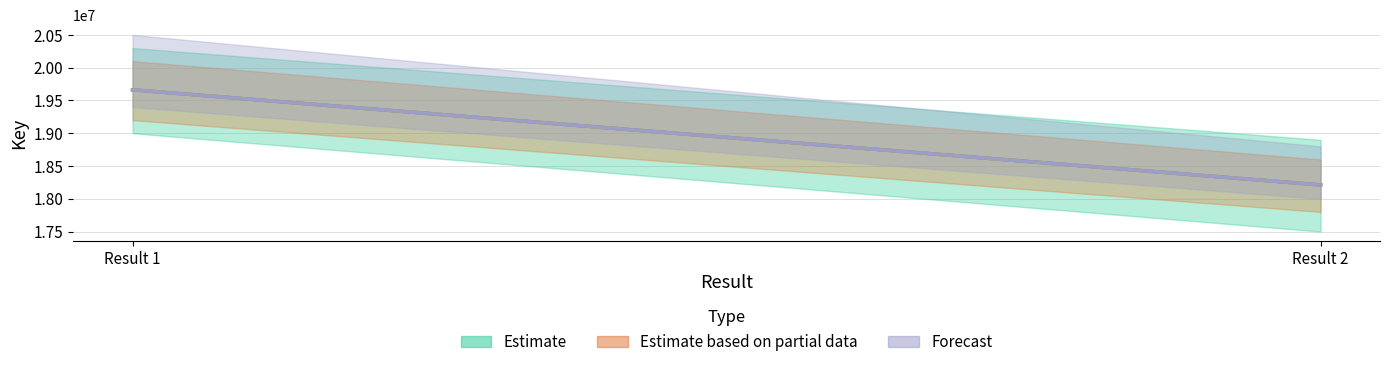

Count the number of data series in this chart.

3